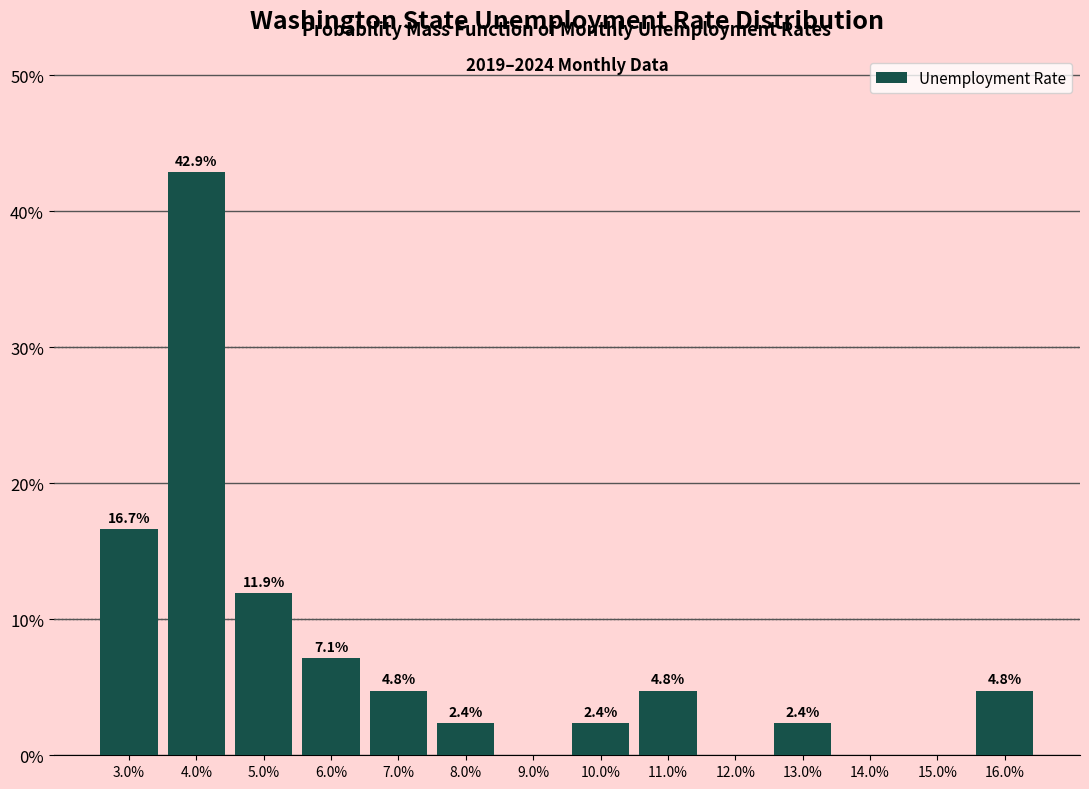

Reading right to left, extract all data points from this chart.

16.0%=4.8	15.0%=0.0	14.0%=0.0	13.0%=2.4	12.0%=0.0	11.0%=4.8	10.0%=2.4	9.0%=0.0	8.0%=2.4	7.0%=4.8	6.0%=7.1	5.0%=11.9	4.0%=42.9	3.0%=16.7